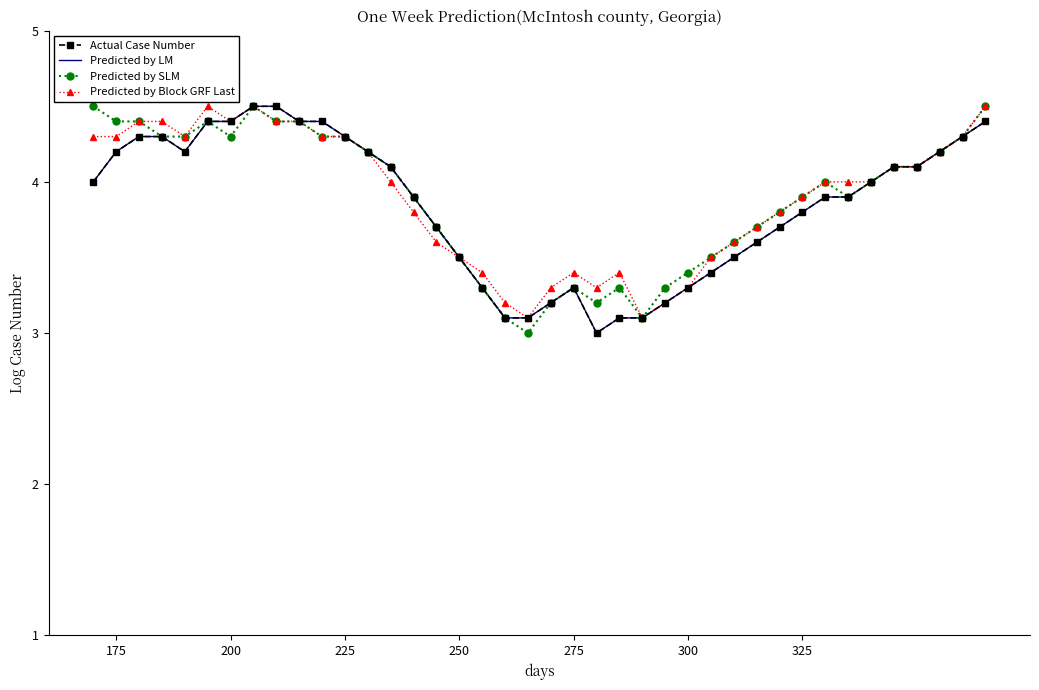

What is the minimum value for Predicted by LM?

3.0